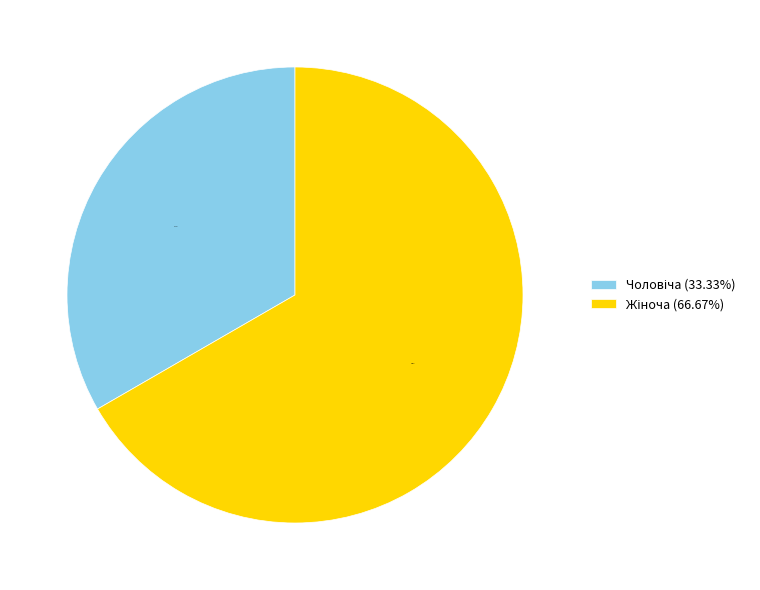

Does any single category account for the majority?

Yes